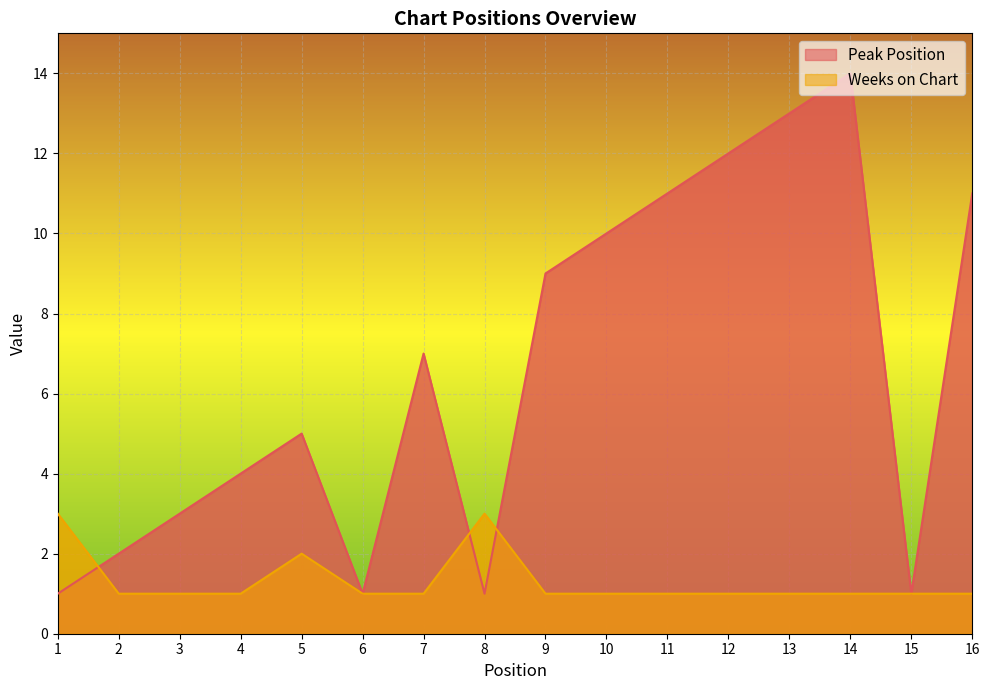

True or false: Weeks on Chart and Peak Position intersect in this chart.

True